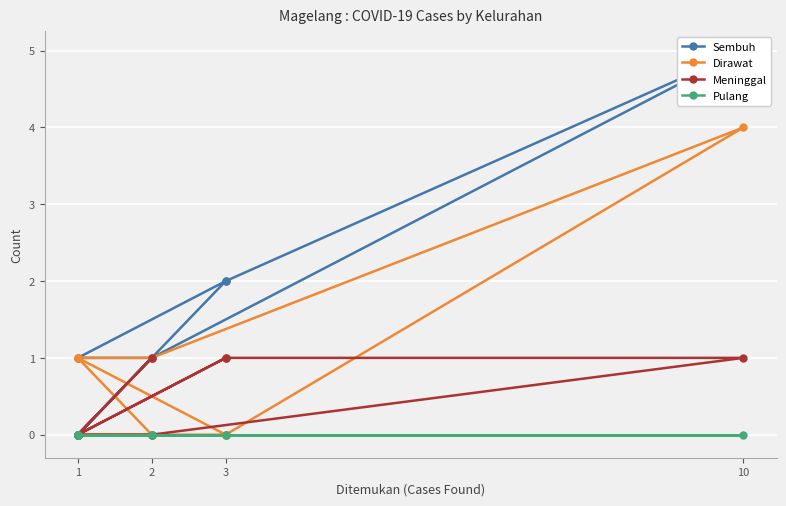

Is the value of Meninggal at 10 greater than the value of Pulang at 1?

Yes